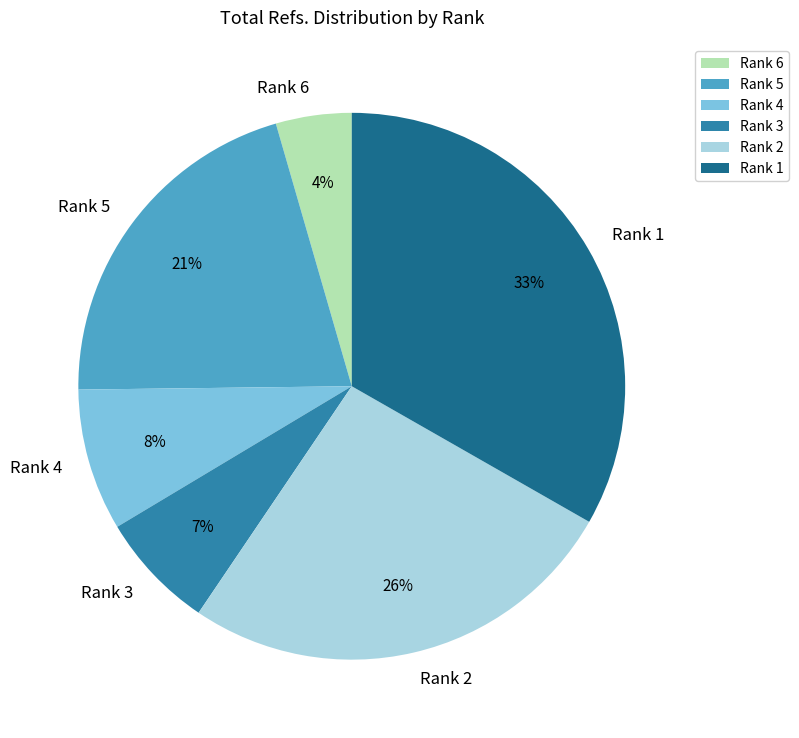

What is the ratio of the value at Rank 6 to the value at Rank 5?

0.2